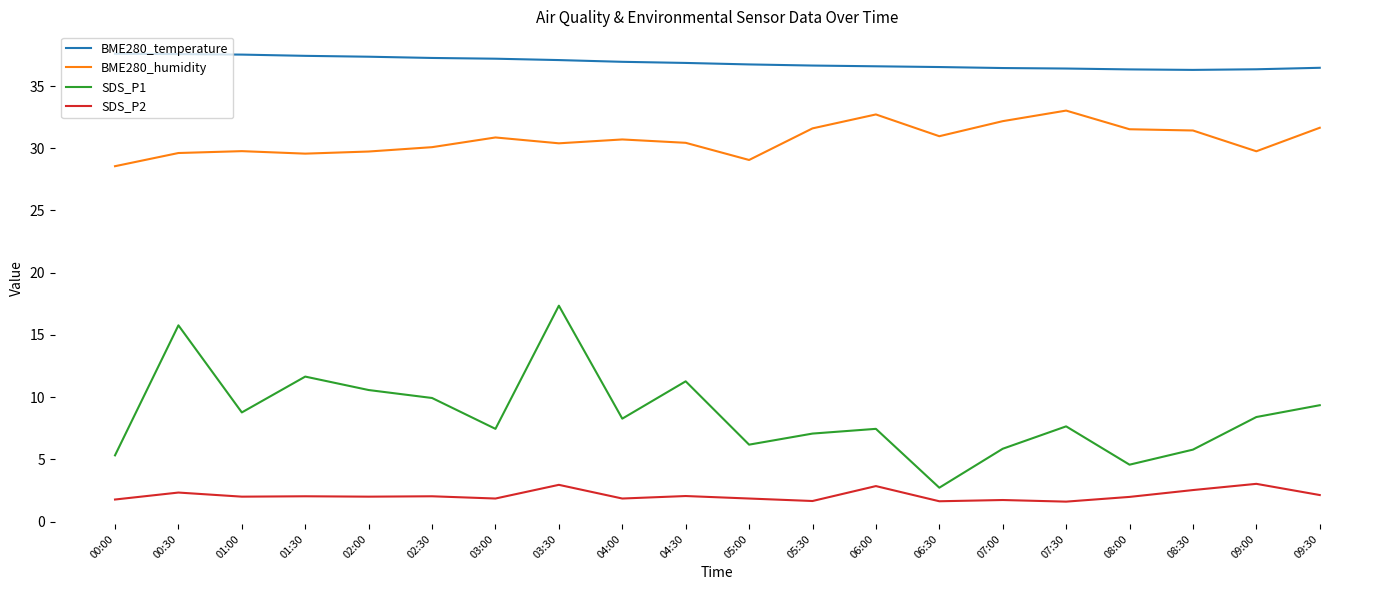

What is the difference between the maximum and minimum values in the BME280_temperature series?

1.3